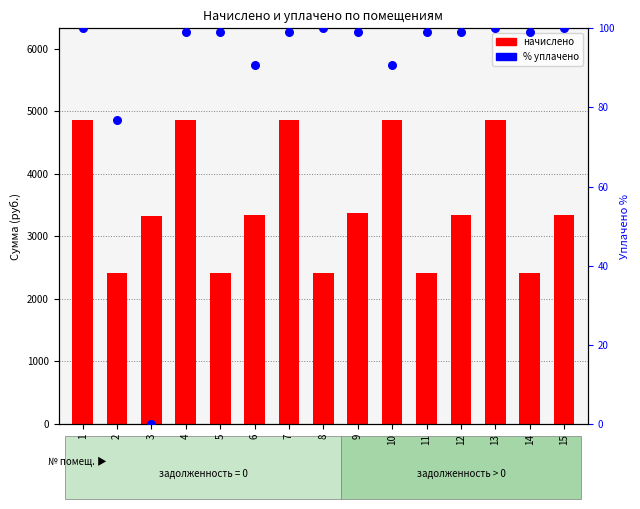

At how many categories does at least one series exceed 1947?

15